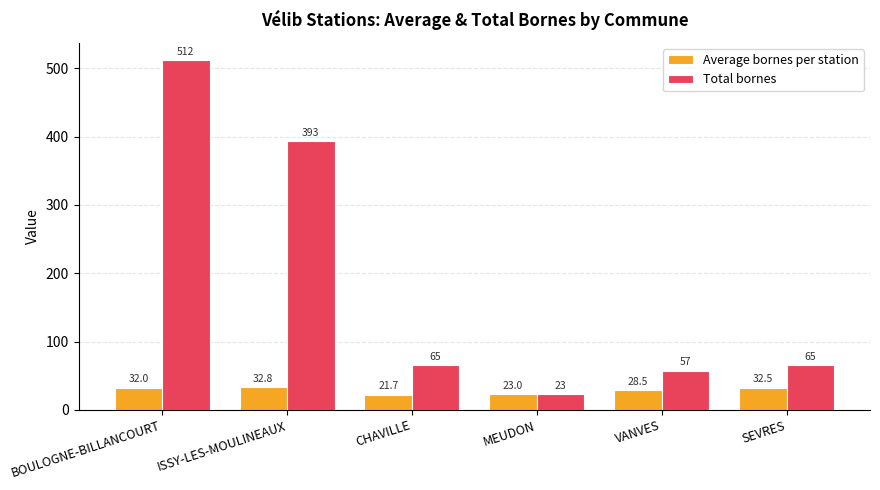

The value of Total bornes at SEVRES is 65.0. True or false?

True